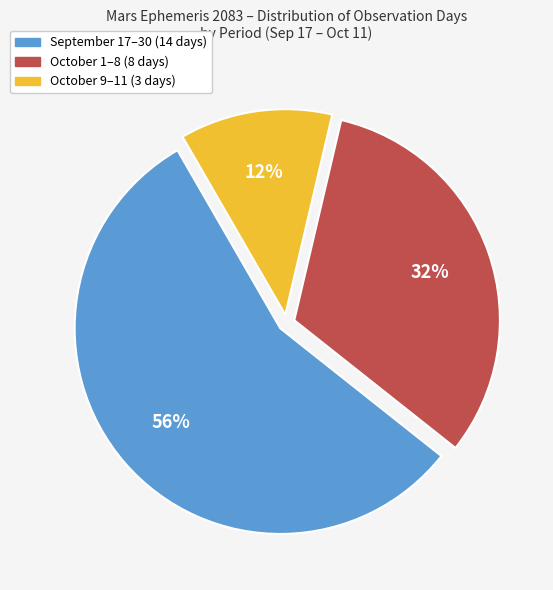

Is it true that October 9–11 (3 days) is 7% of the pie?

False